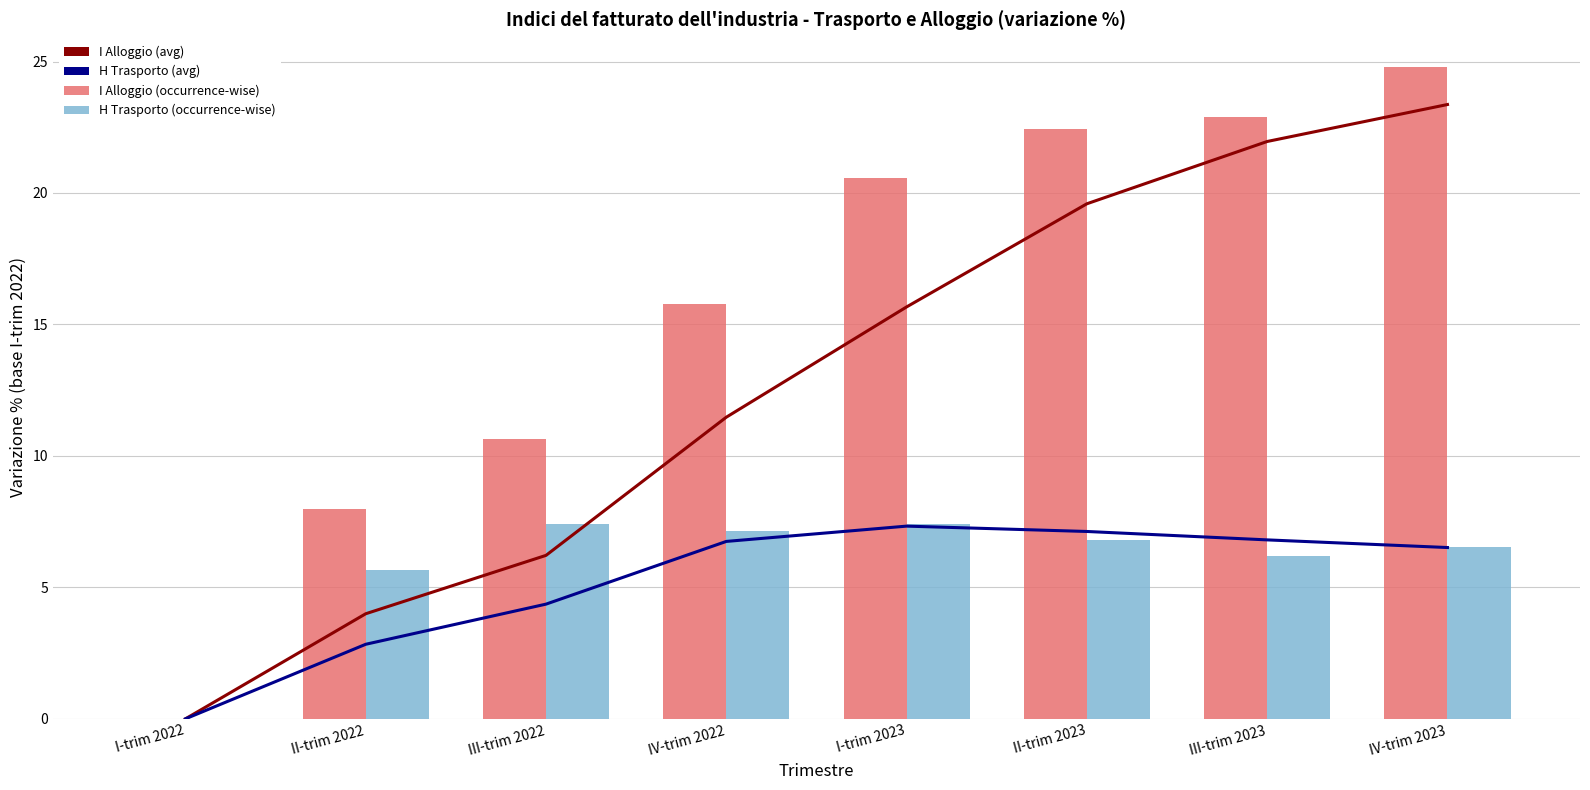

At which label does H Trasporto (avg) reach its minimum?

I-trim 2022